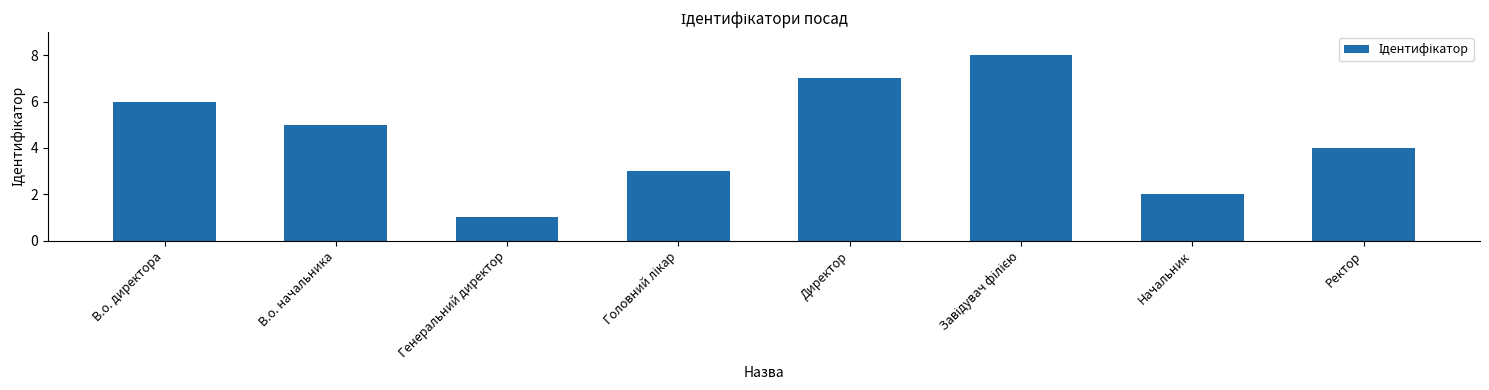

The value at Ректор is 1. True or false?

False